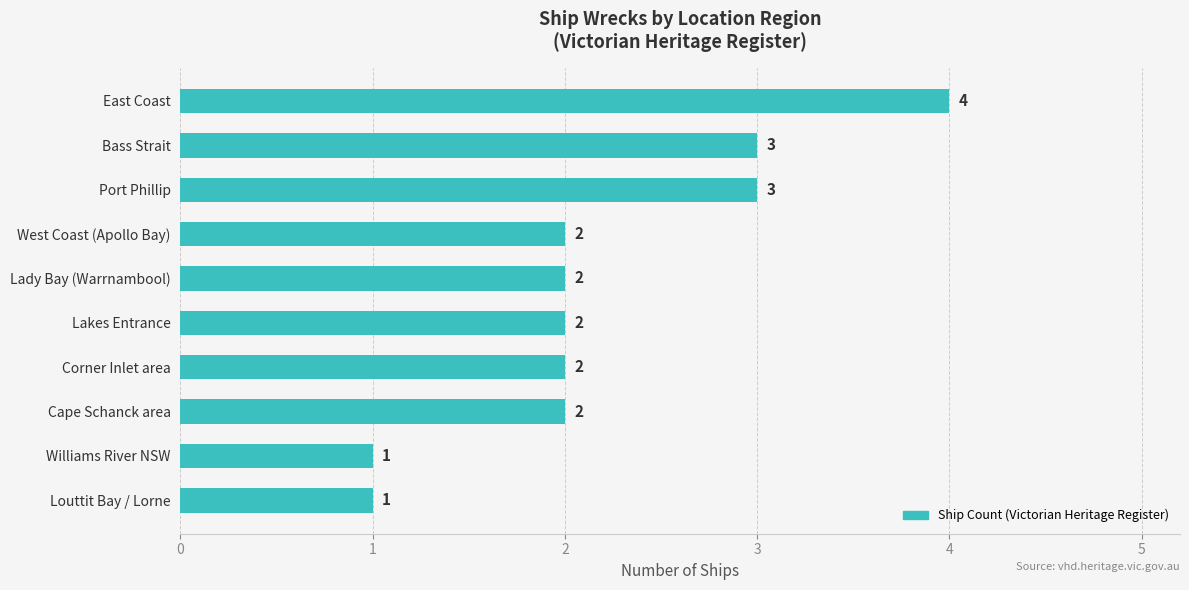

Is it true that the value at Louttit Bay / Lorne is 2?

False